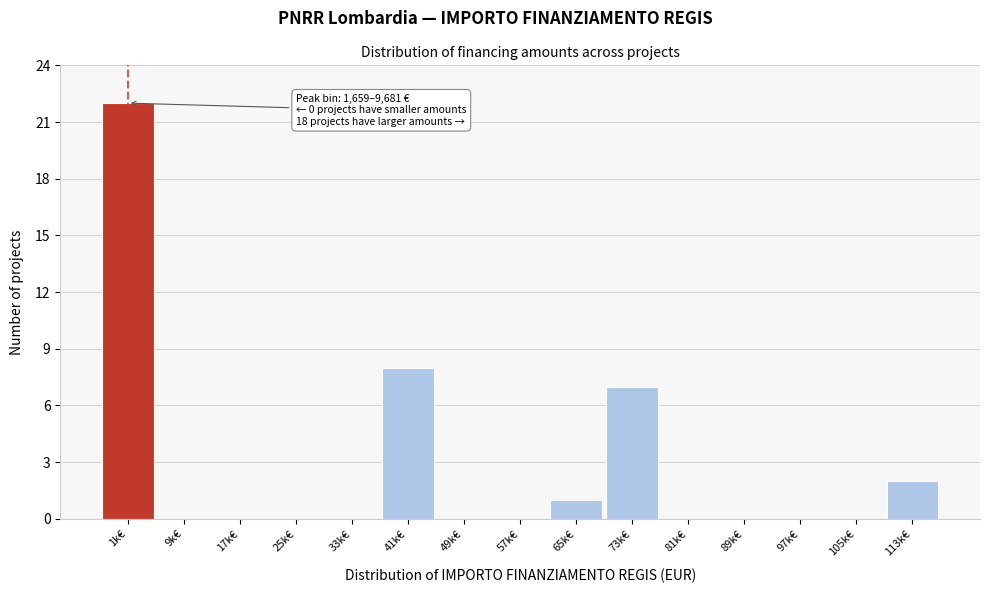

Reading right to left, list all the values displayed in this chart.

113k€=2	105k€=0	97k€=0	89k€=0	81k€=0	73k€=7	65k€=1	57k€=0	49k€=0	41k€=8	33k€=0	25k€=0	17k€=0	9k€=0	1k€=22